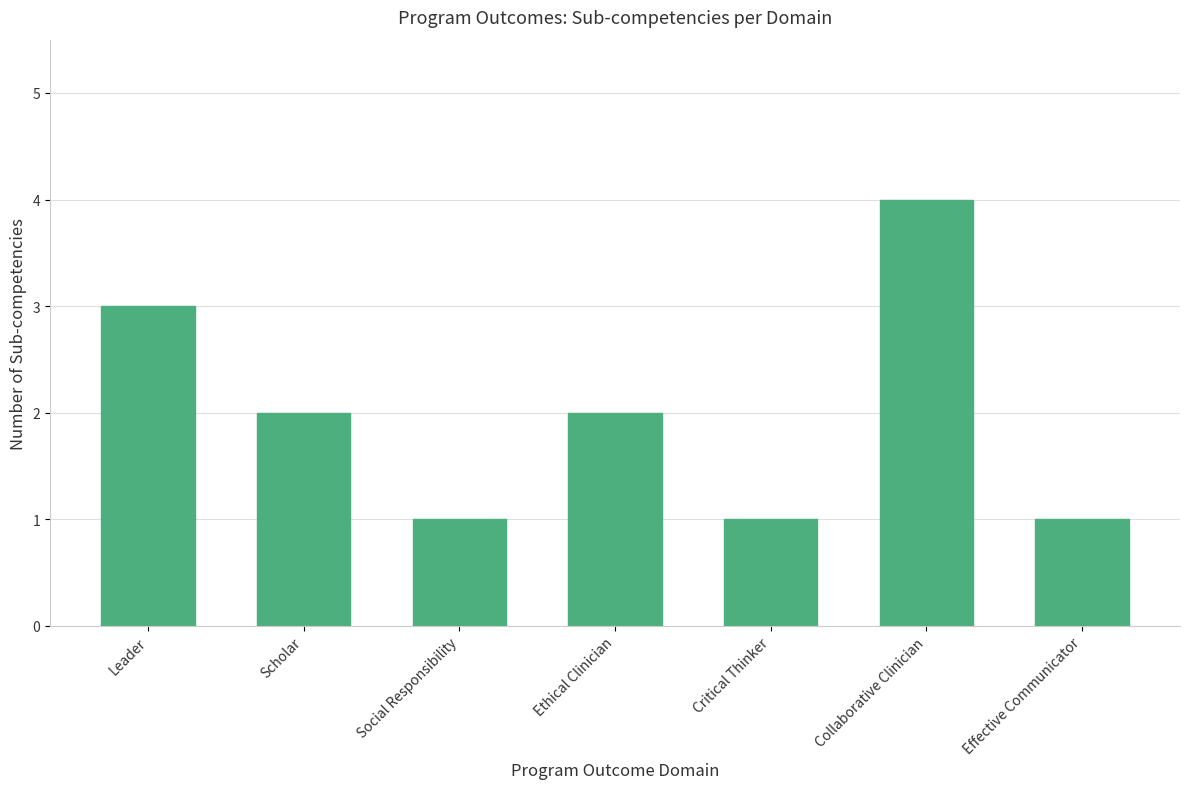

What is the label of the 4th bar from the left?

Ethical Clinician